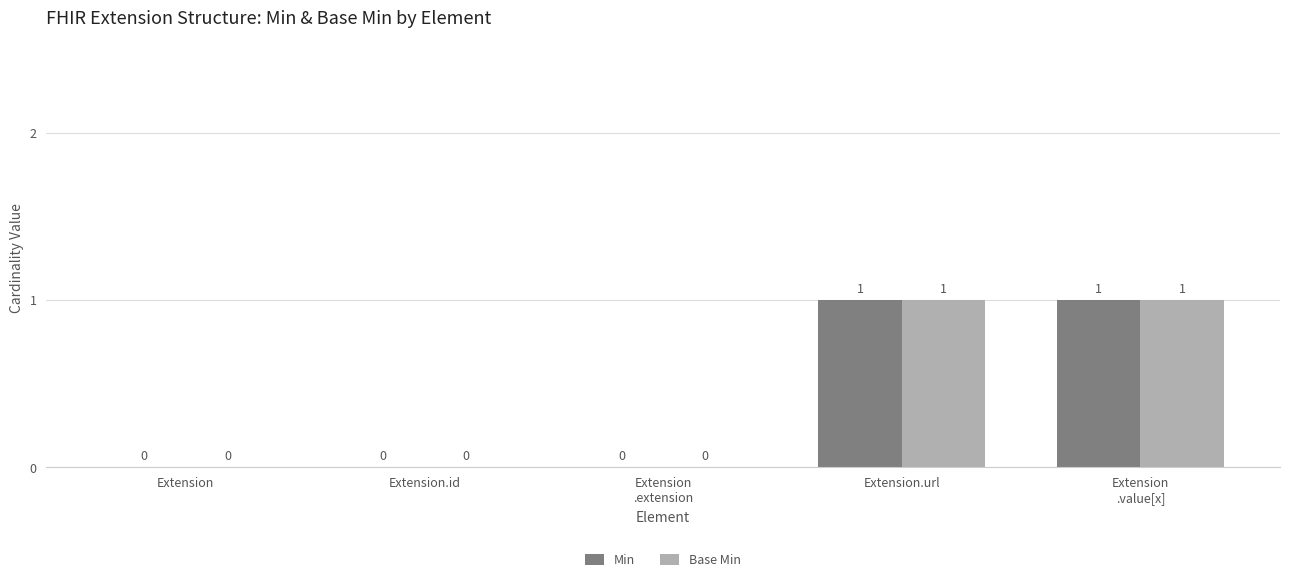

What is the total value across all series at Extension.url?

2